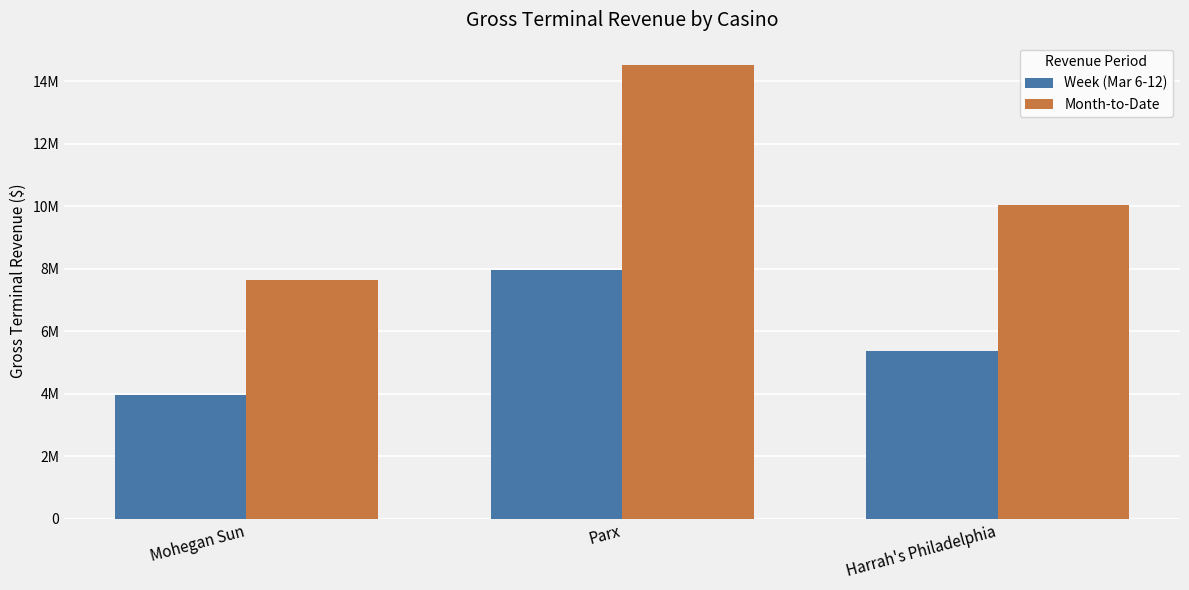

The value of Month-to-Date at Harrah's Philadelphia is 10029441.0. True or false?

True